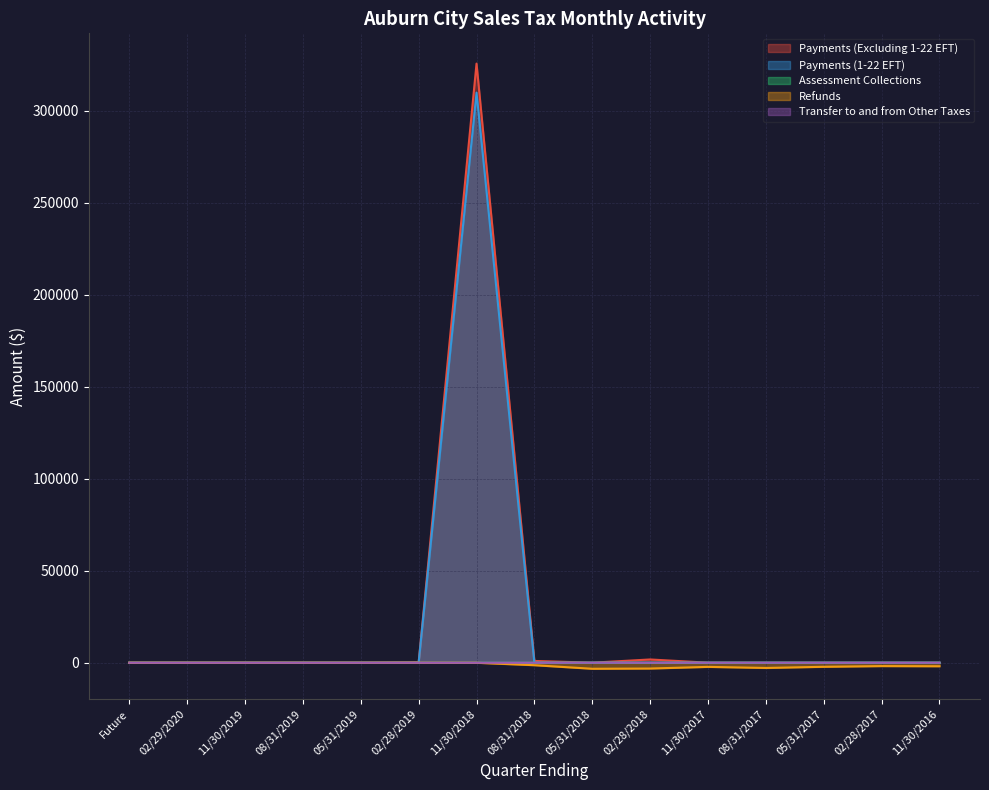

Which series changed the most between 08/31/2018 and 11/30/2017?

Payments (Excluding 1-22 EFT)